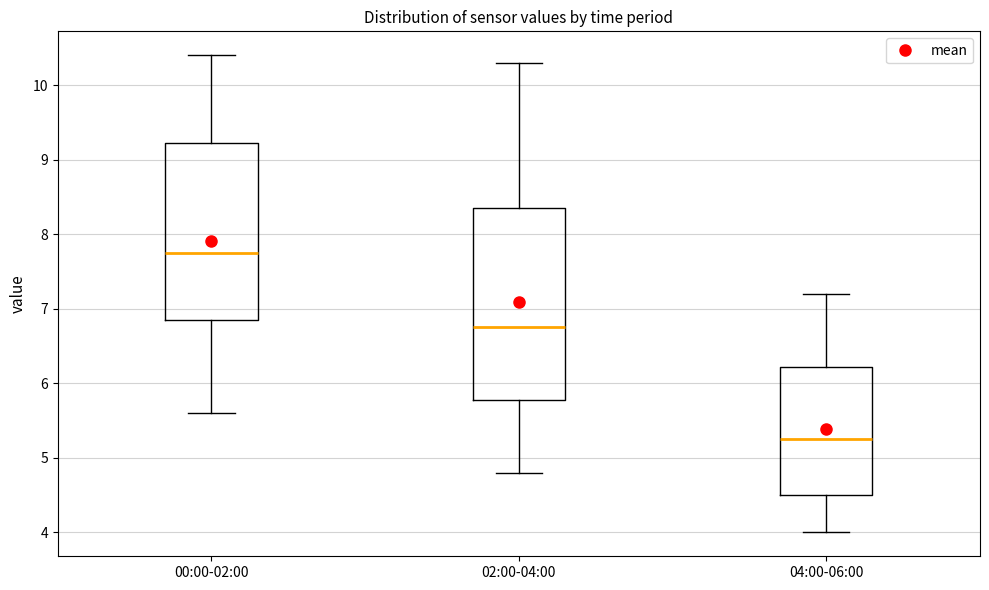

Comparing the boxes themselves (not the whiskers), which one is the tallest?

02:00-04:00